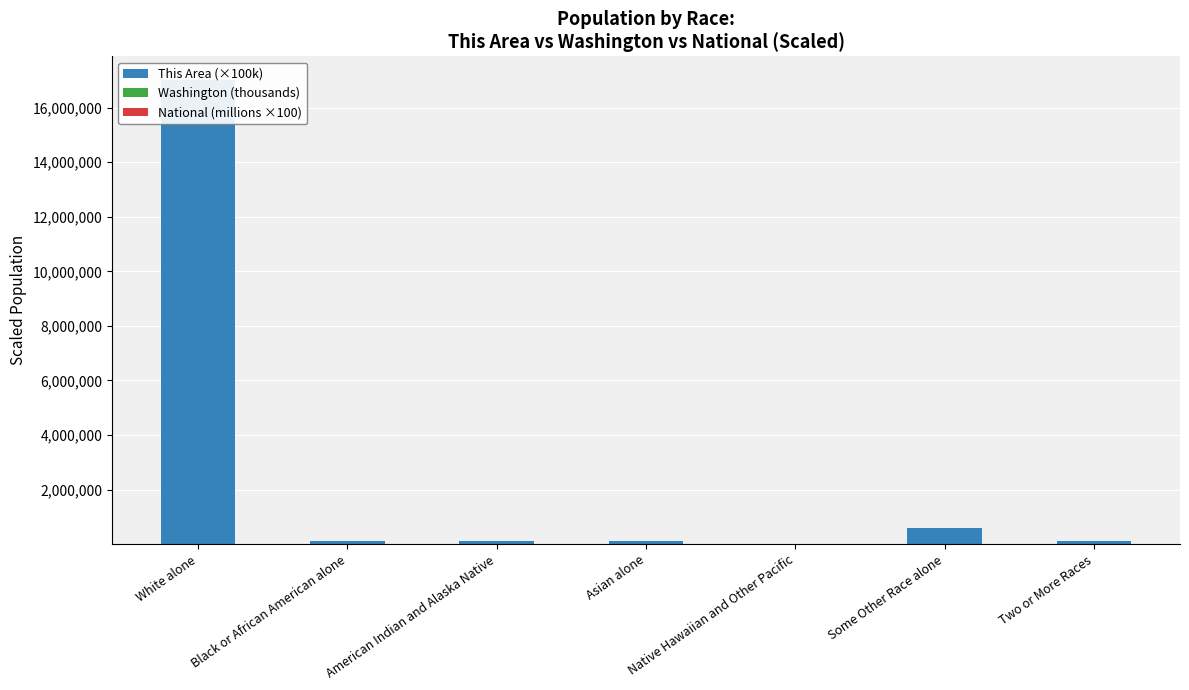

How many distinct data groups are displayed?

3